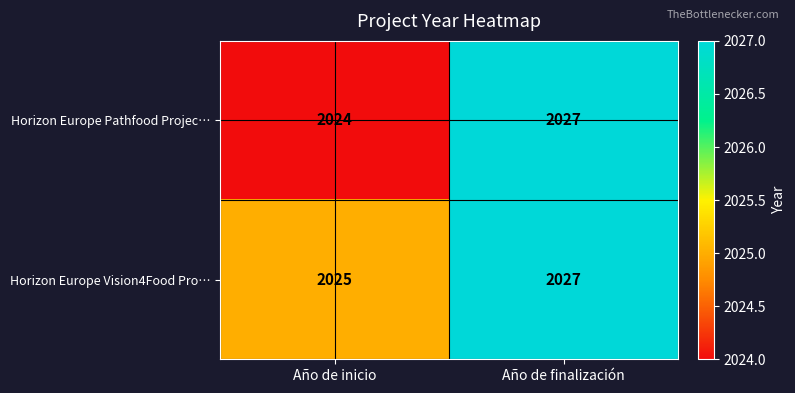

What is the approximate value of Horizon Europe Pathfood Projec… at Año de inicio?

2024